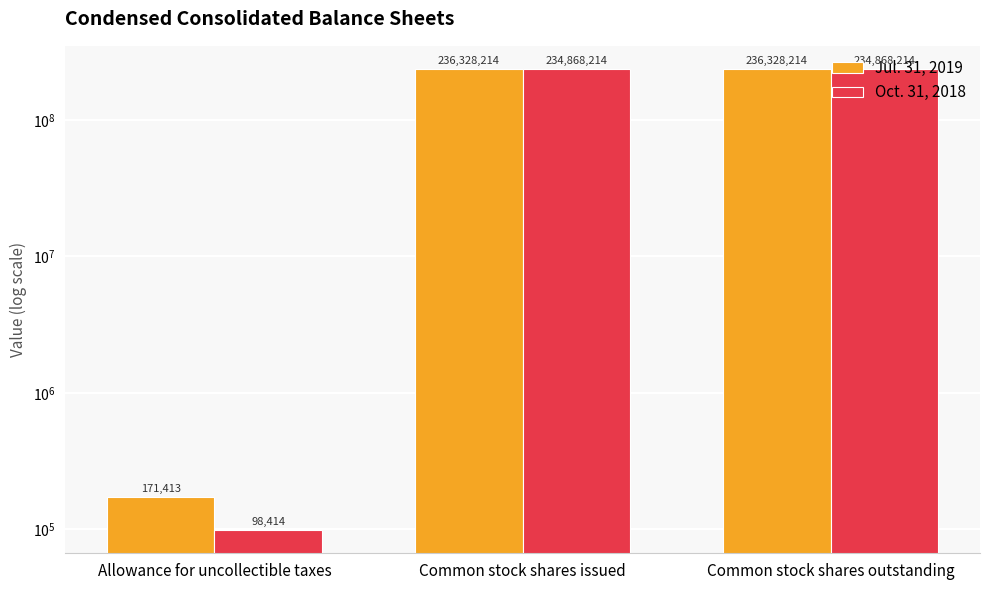

What value does the Jul. 31, 2019 series have at Common stock shares outstanding, to the nearest 10?

236328210